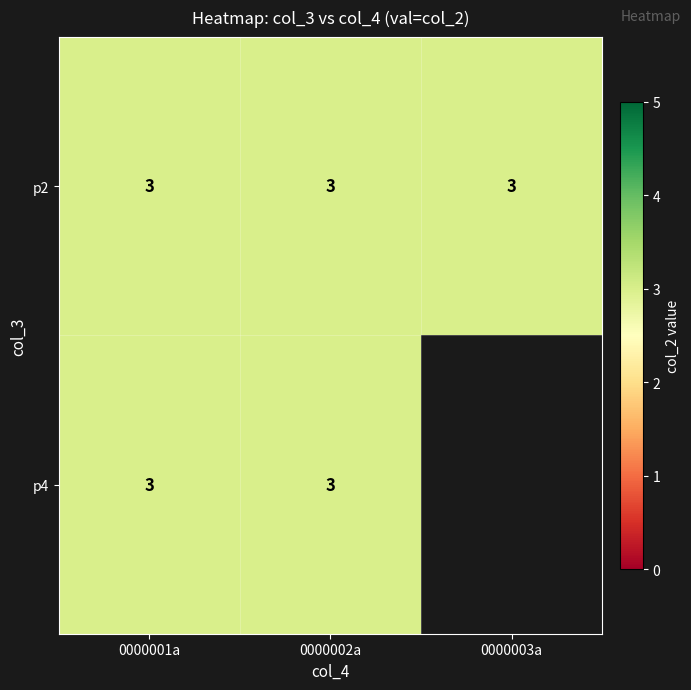

The p2 series shows 3 at 0000003a. True or false?

True